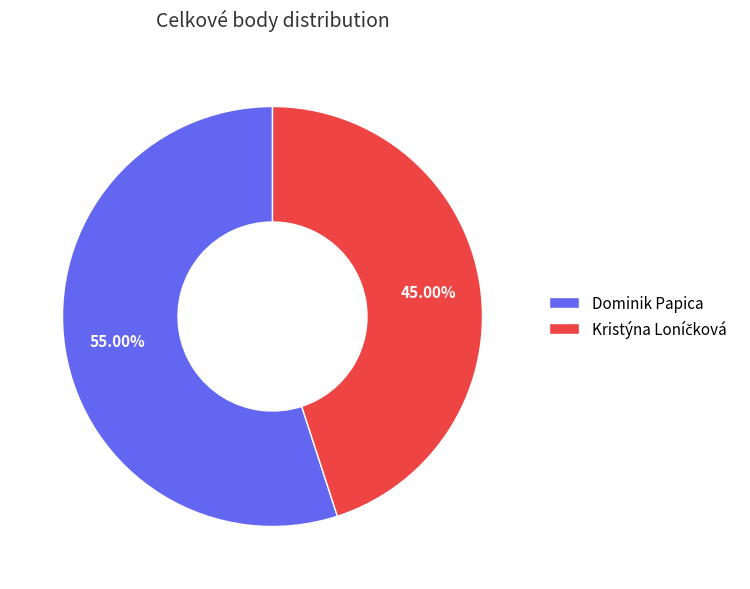

What is the majority slice?

Dominik Papica